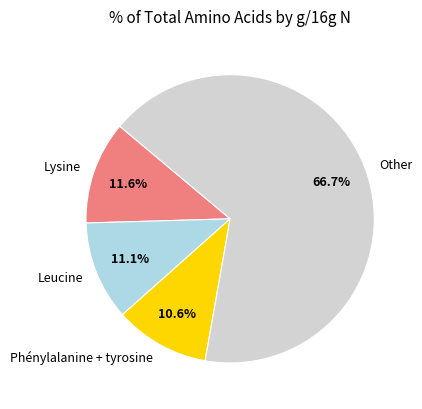

To the nearest percent, what is the difference between the largest and smallest slice percentages?

56%